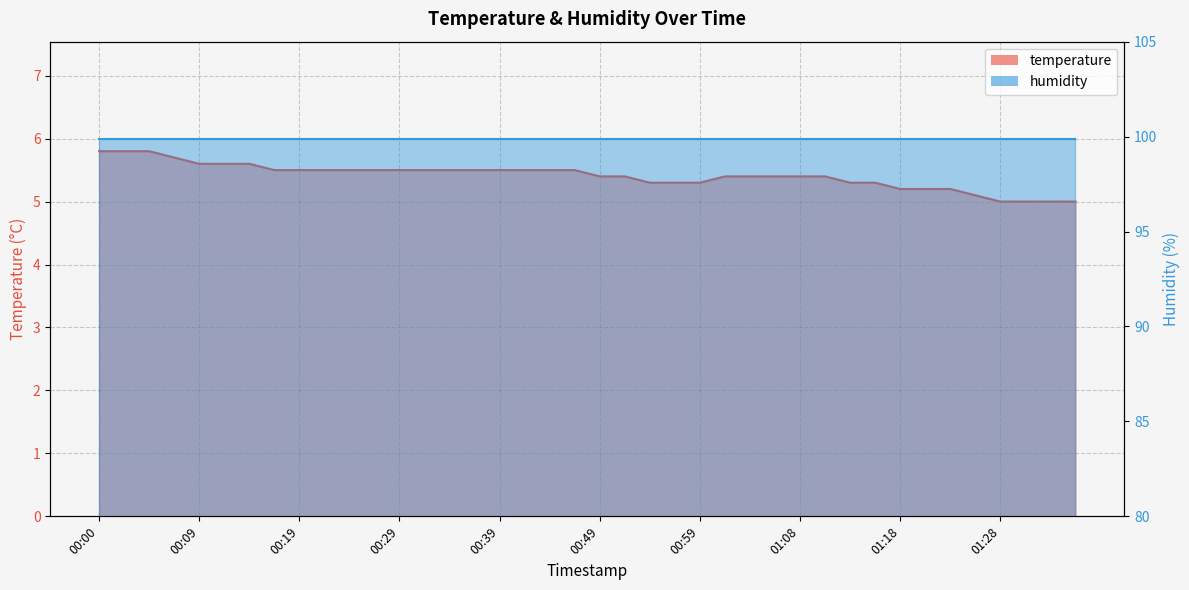

Reading left to right, transcribe all the data shown in this chart.

5.8	5.8	5.8	5.7	5.6	5.6	5.6	5.5	5.5	5.5	5.5	5.5	5.5	5.5	5.5	5.5	5.5	5.5	5.5	5.5	5.4	5.4	5.3	5.3	5.3	5.4	5.4	5.4	5.4	5.4	5.3	5.3	5.2	5.2	5.2	5.1	5.0	5.0	5.0	5.0